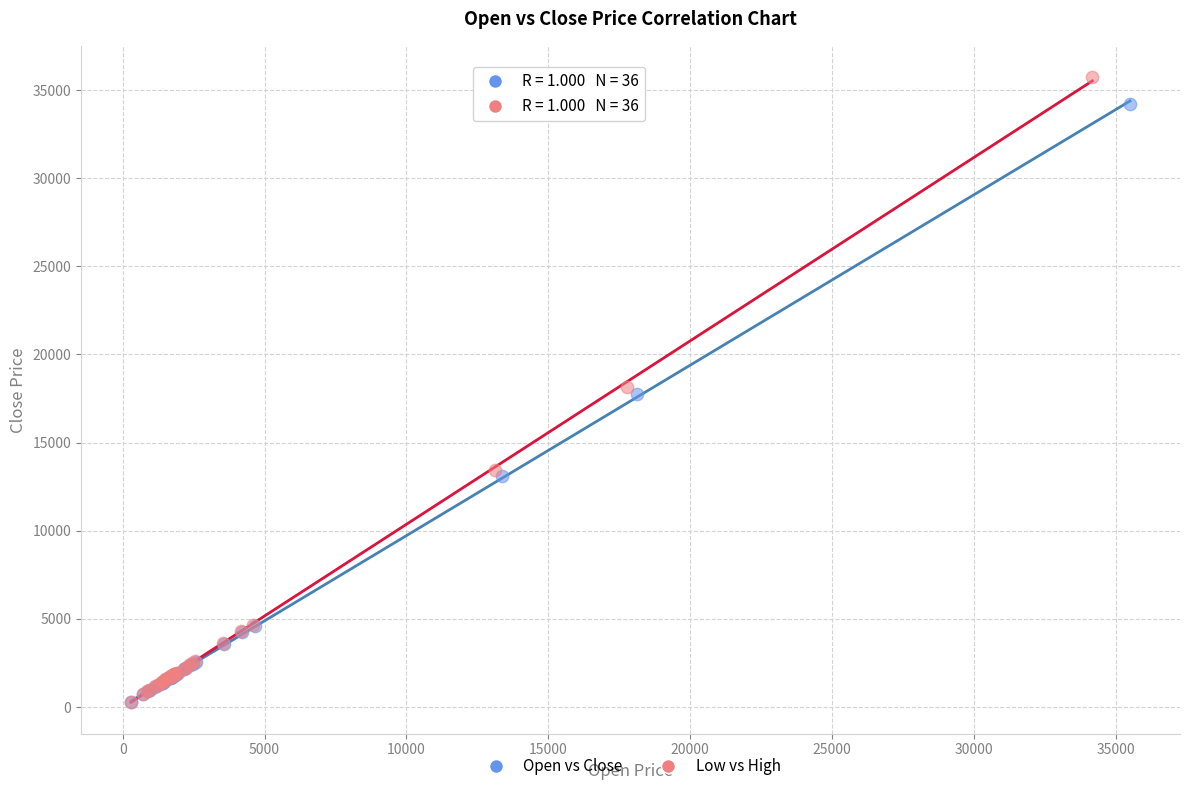

Which series has the widest spread of Y values?

Low vs High